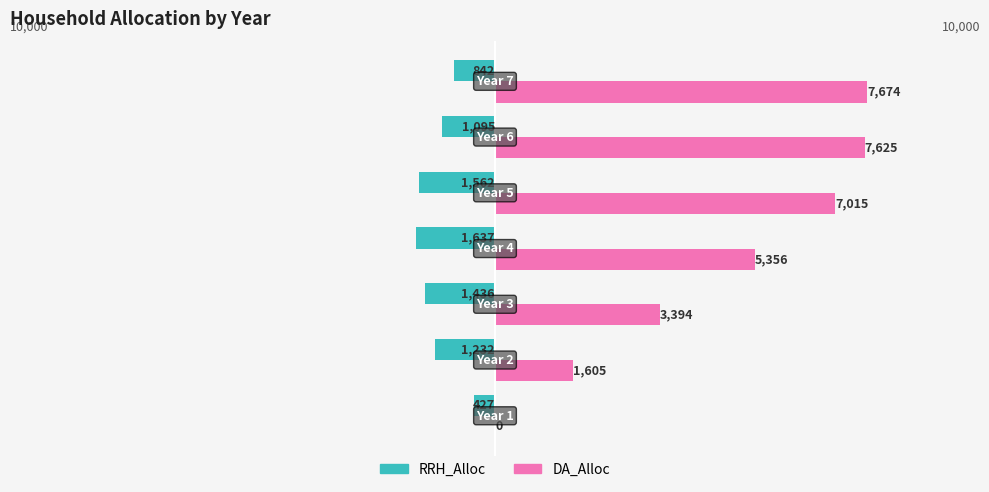

Which series has the largest total across all categories?

DA_Alloc